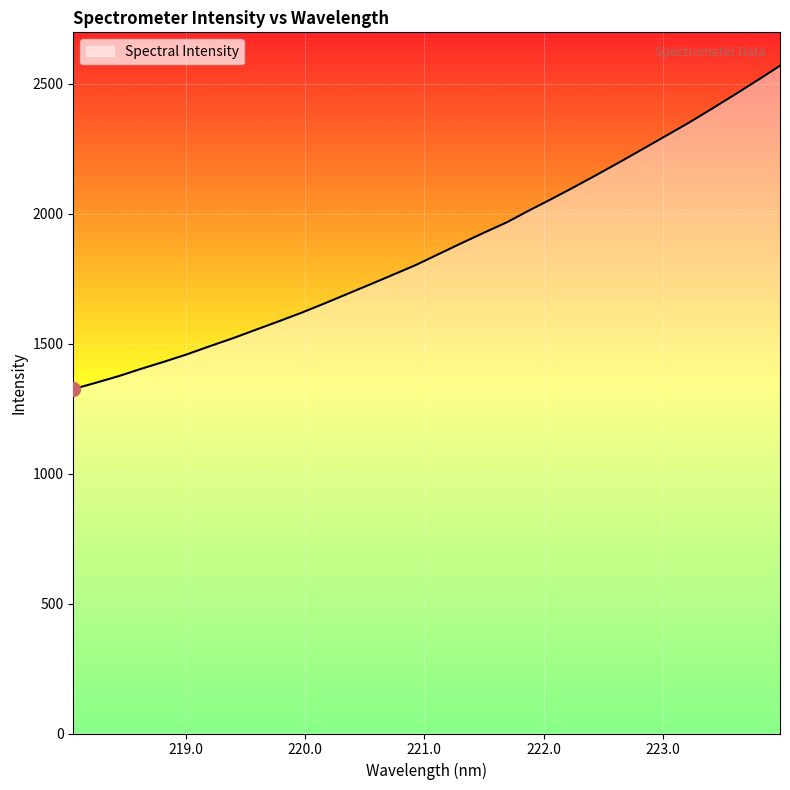

What is the sum of all values?

59737.5